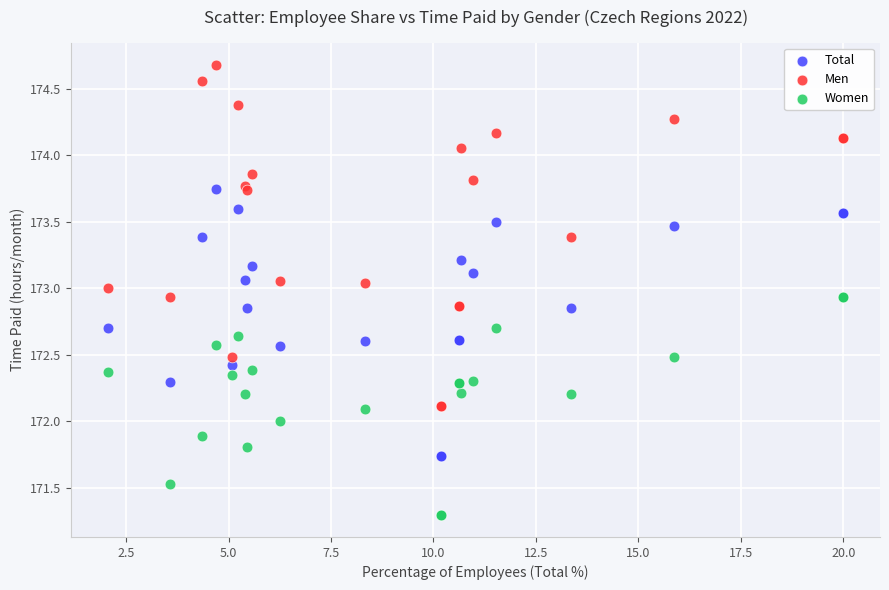

What is the X range (max minus min) for the scatter plot?

17.9